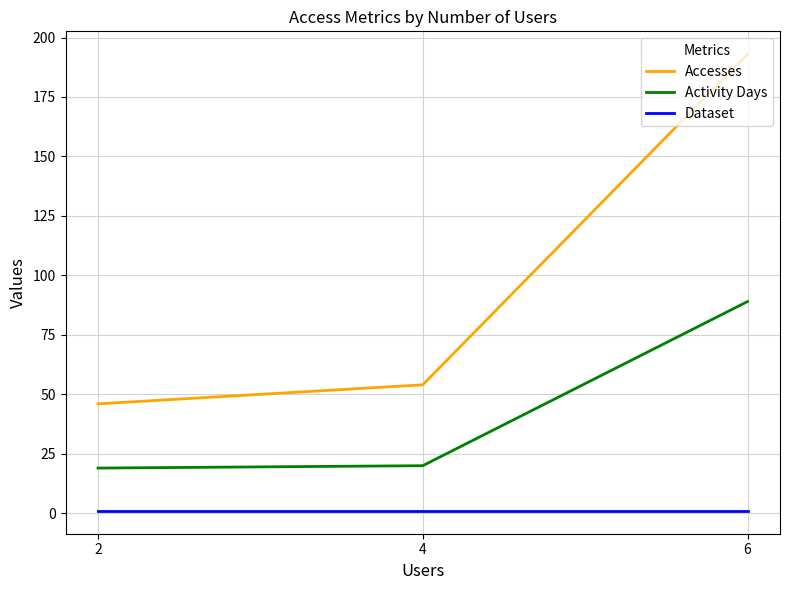

What is the total value across all series at 2?

66